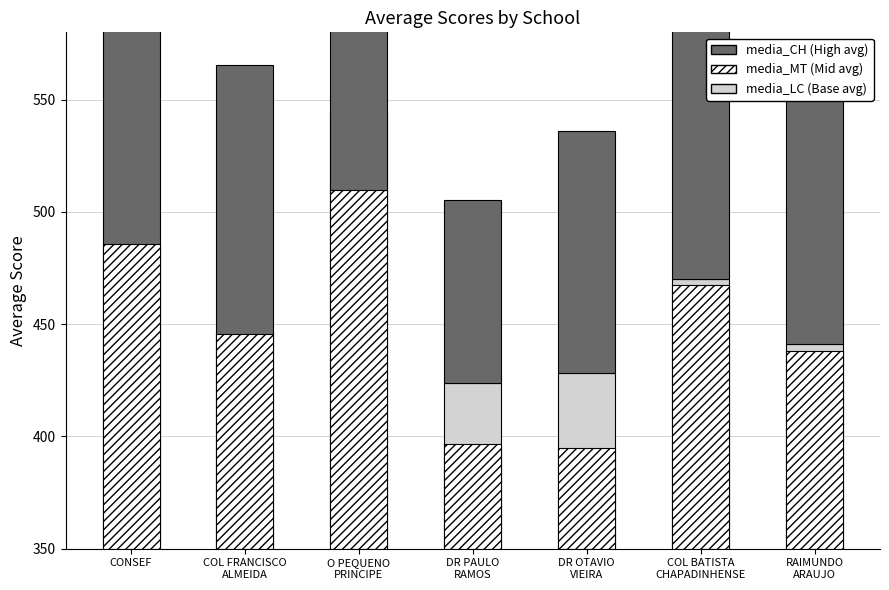

What are all the series names shown in the legend?

media_LC, media_MT, media_CH